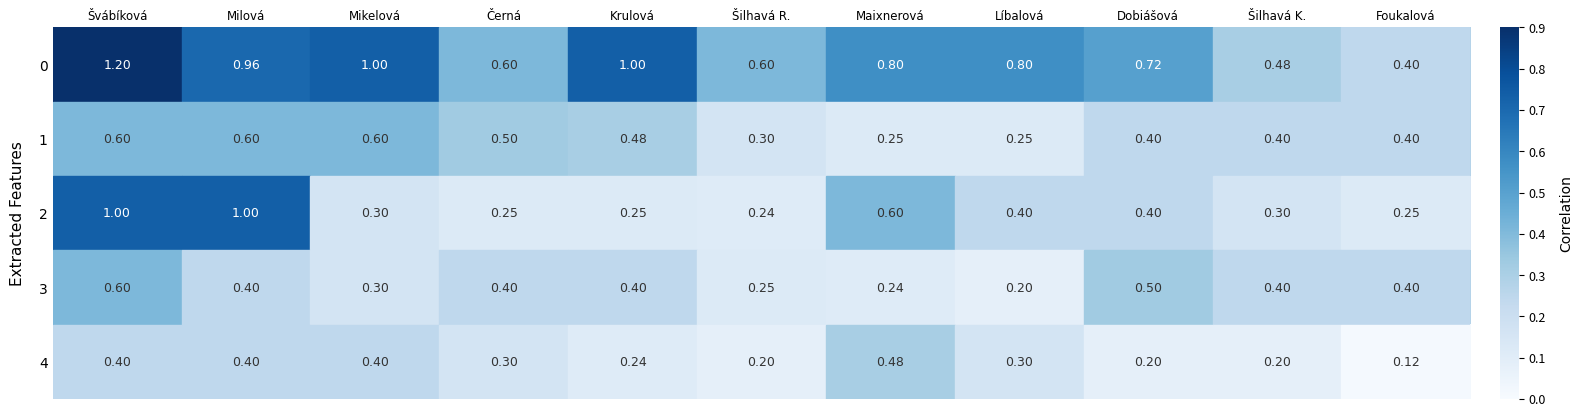

Which category has the highest value across all series?

Švábíková